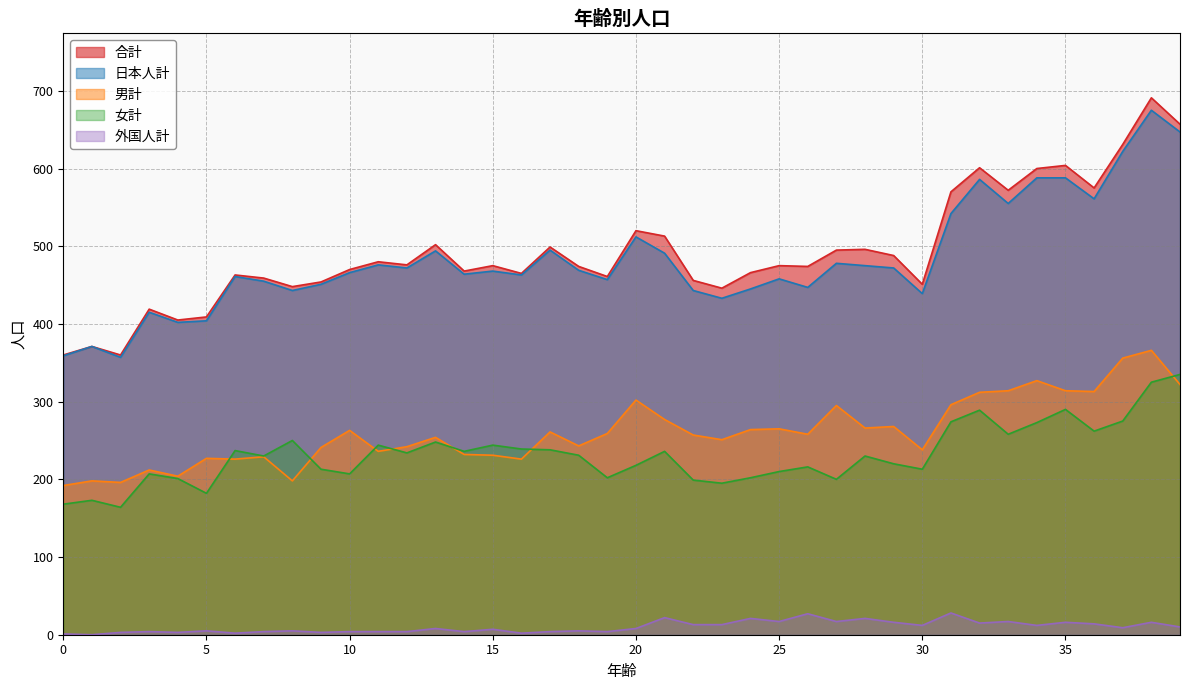

What is the difference between the 外国人計 values at 30 and 5?

7